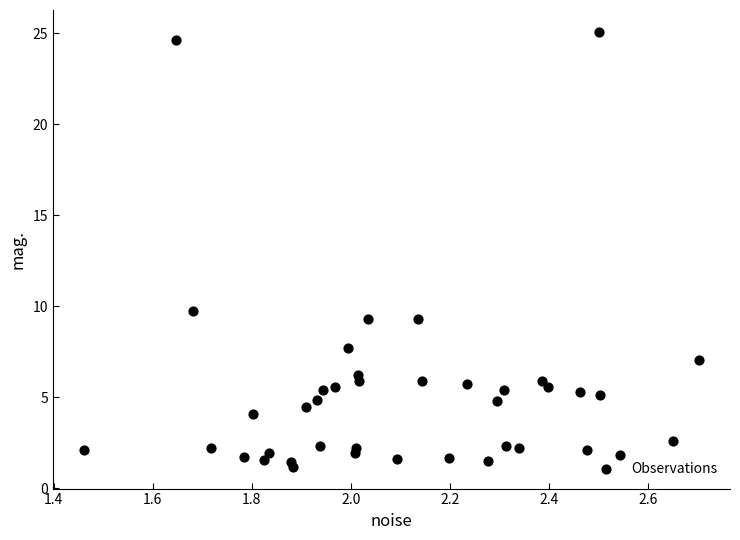

What Y value in the scatter plot is closest to 13?

9.8